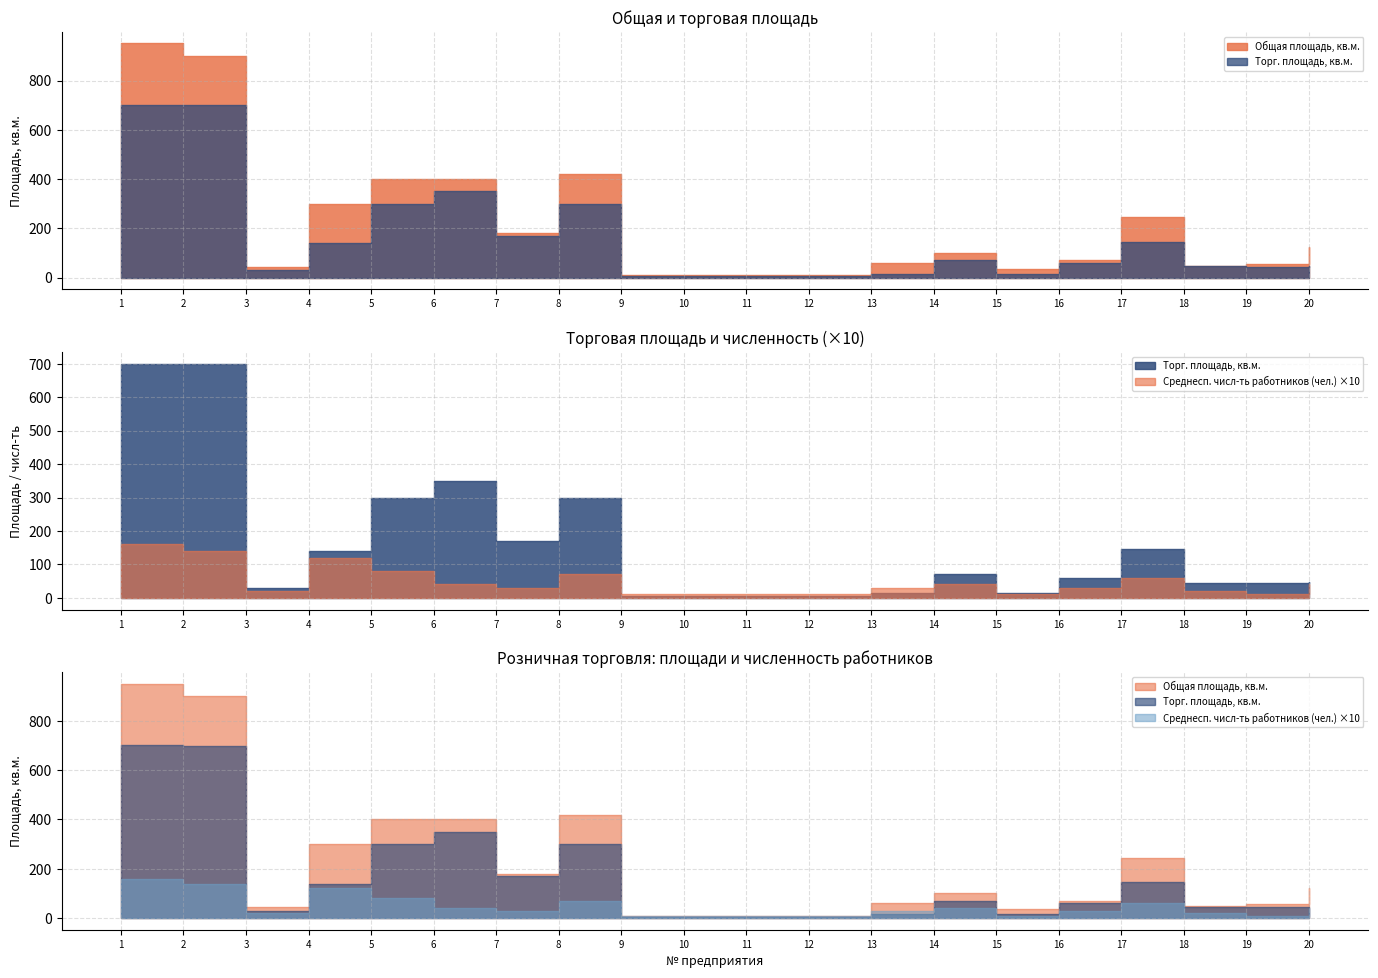

What is the spread (max minus min) of values at 10?

8.5